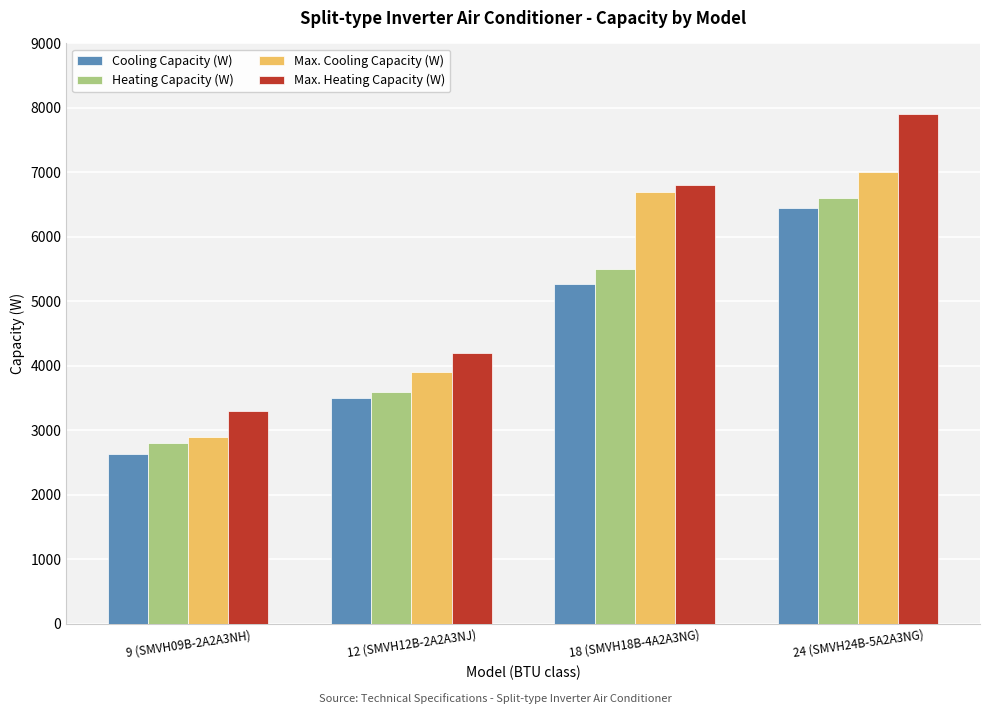

True or false: Max. Heating Capacity (W) has a value of 4549 at 18 (SMVH18B-4A2A3NG).

False